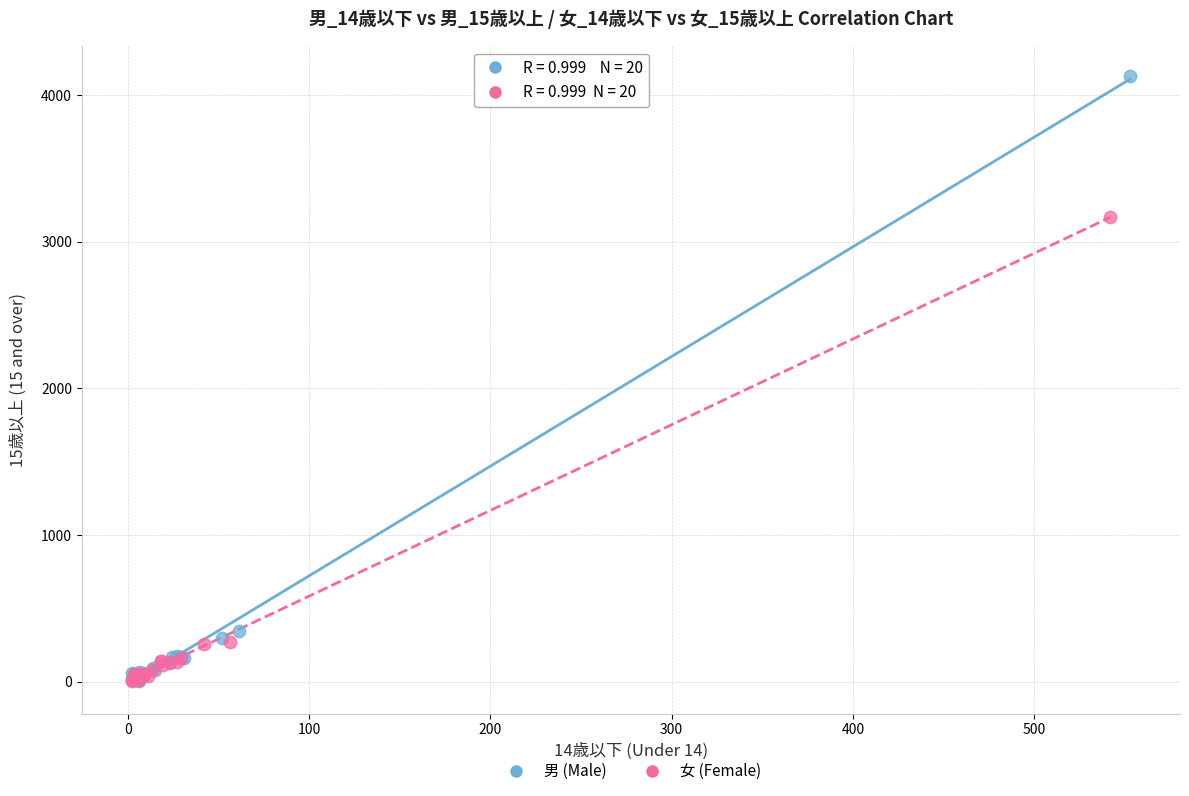

Which series reaches the maximum Y coordinate?

男 (Male)